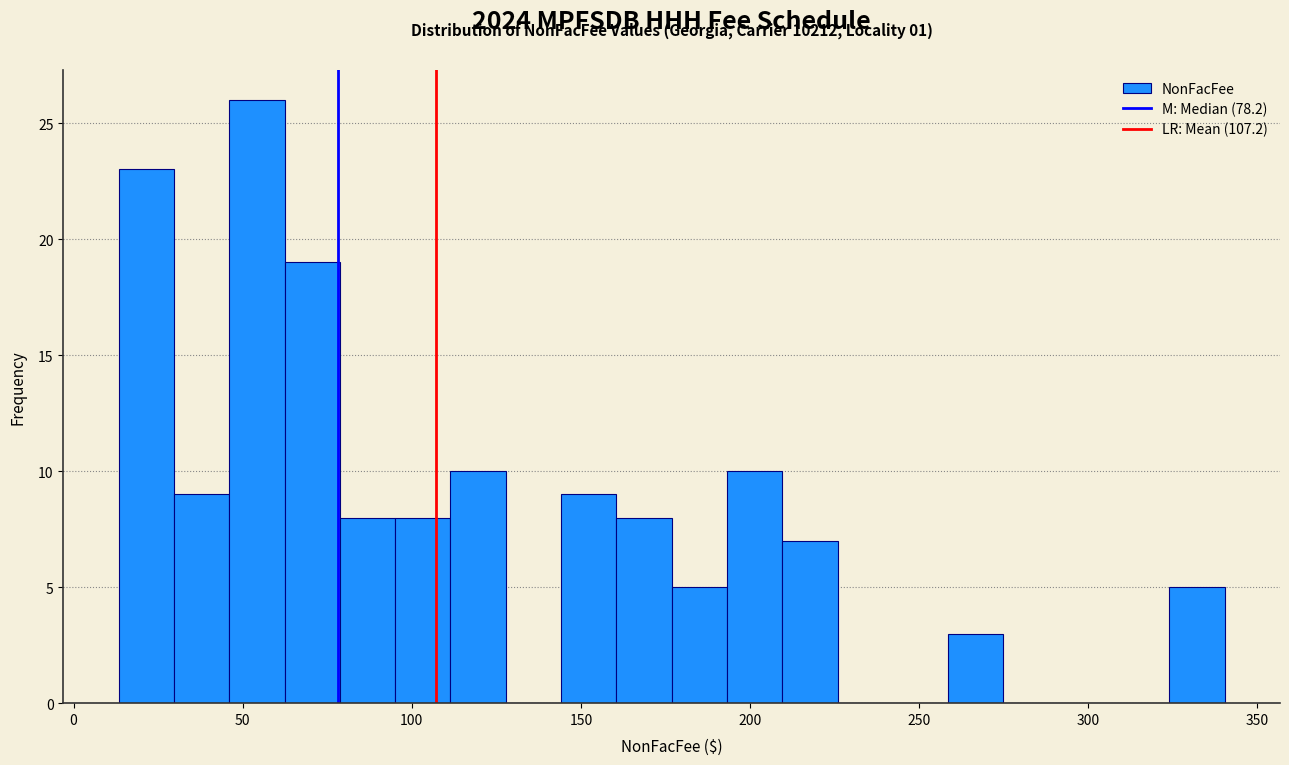

Read against the x-axis, roughly where is the centre of the tallest bar?

55